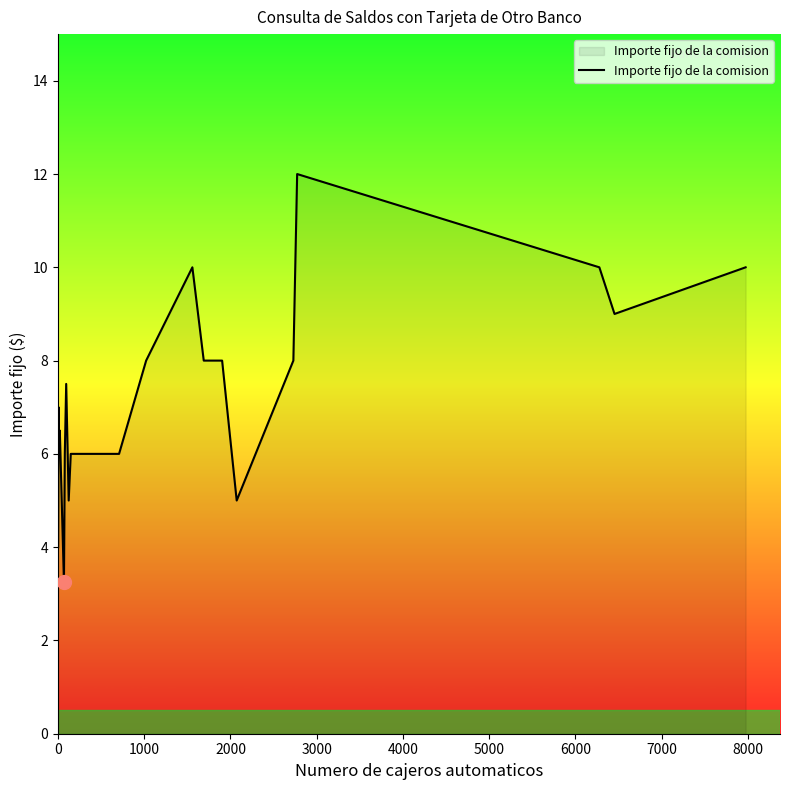

What is the difference between the maximum and second lowest values?

8.0